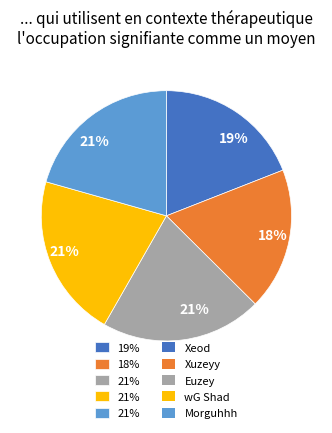

To the nearest percent, what is the average slice percentage?

20%